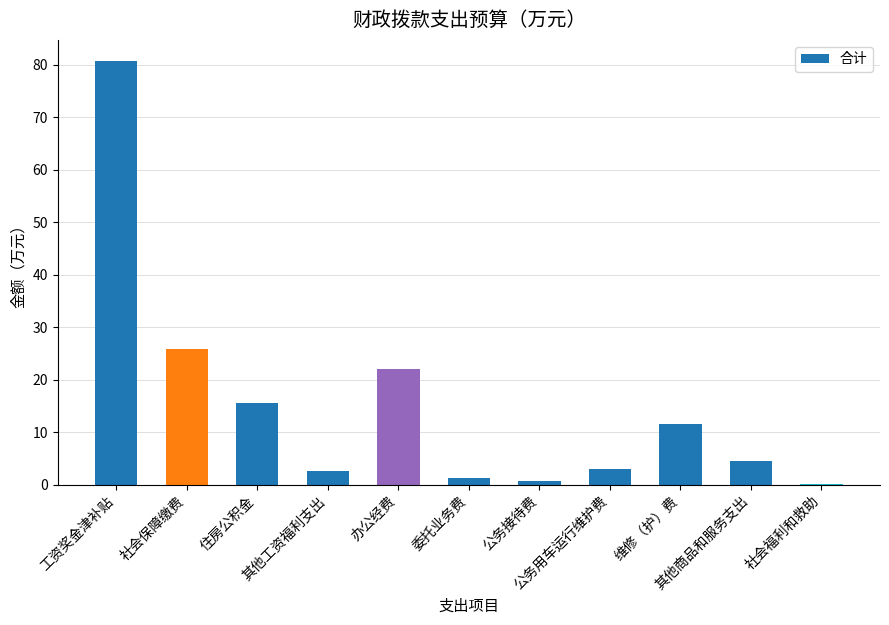

What is the greatest value displayed?

80.7